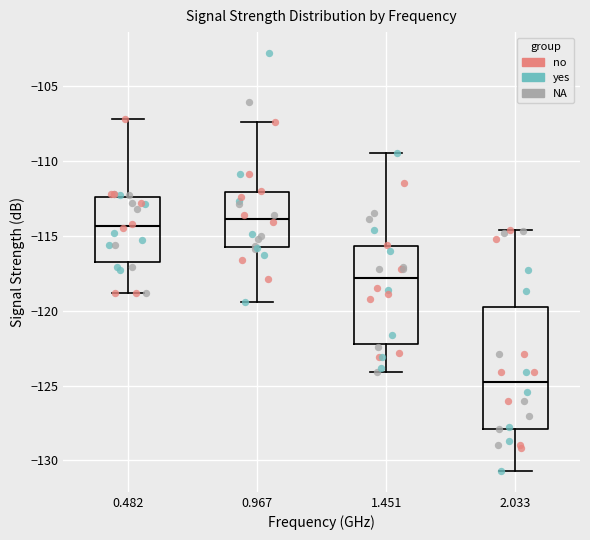

Where does the lower whisker of the box at x = 0.482 end on the y-axis? The values are not printed on the chart, so give them approximately, as read against the axis.

-119.0